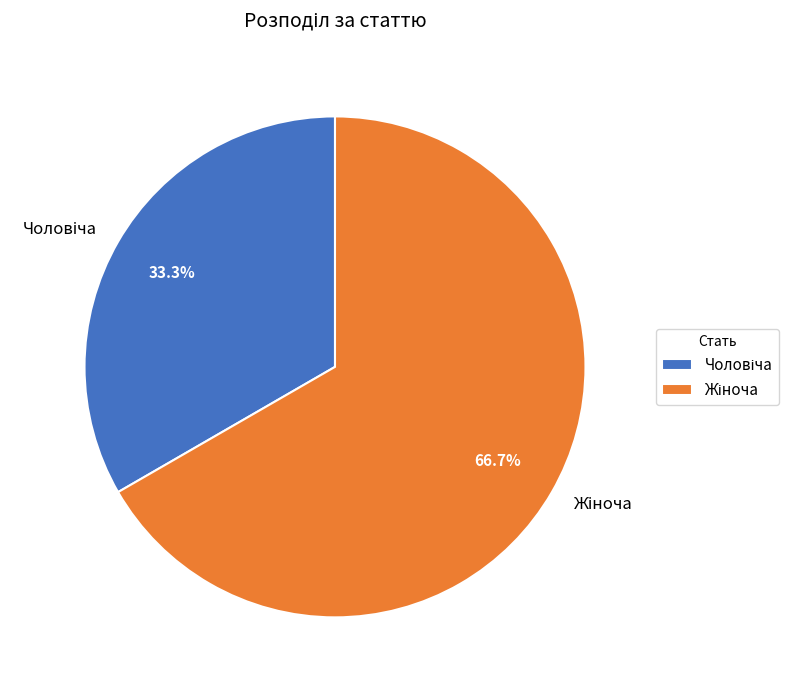

Is there any slice that represents more than half of the pie?

Yes